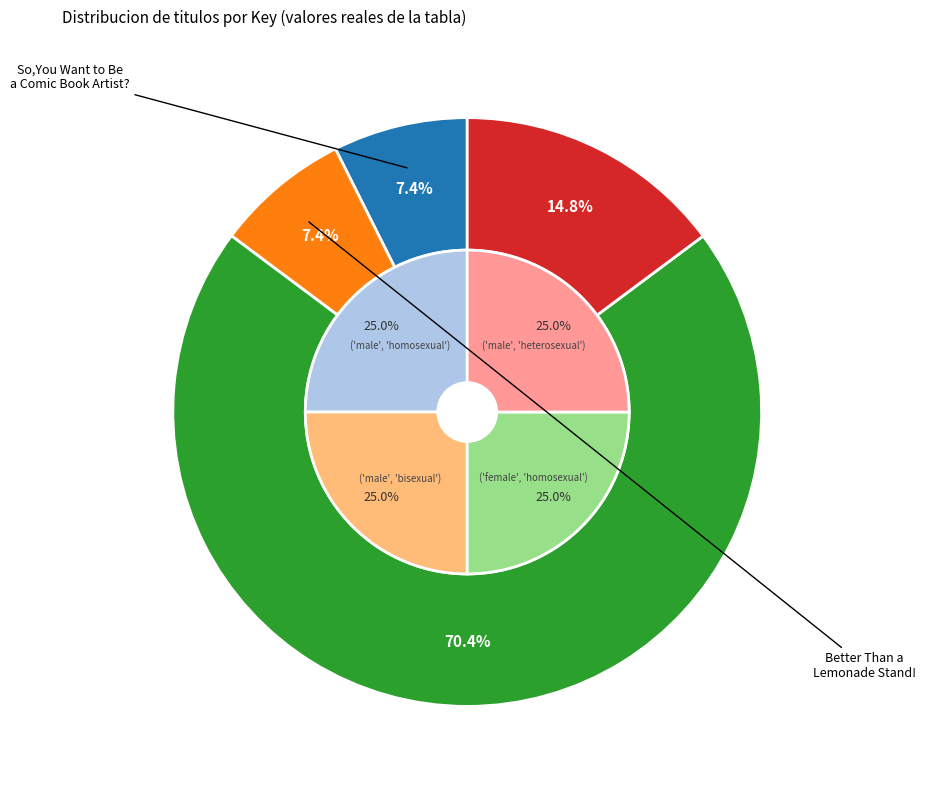

How much of the chart is everything except So, You Want to Be a Writer??

29.6%